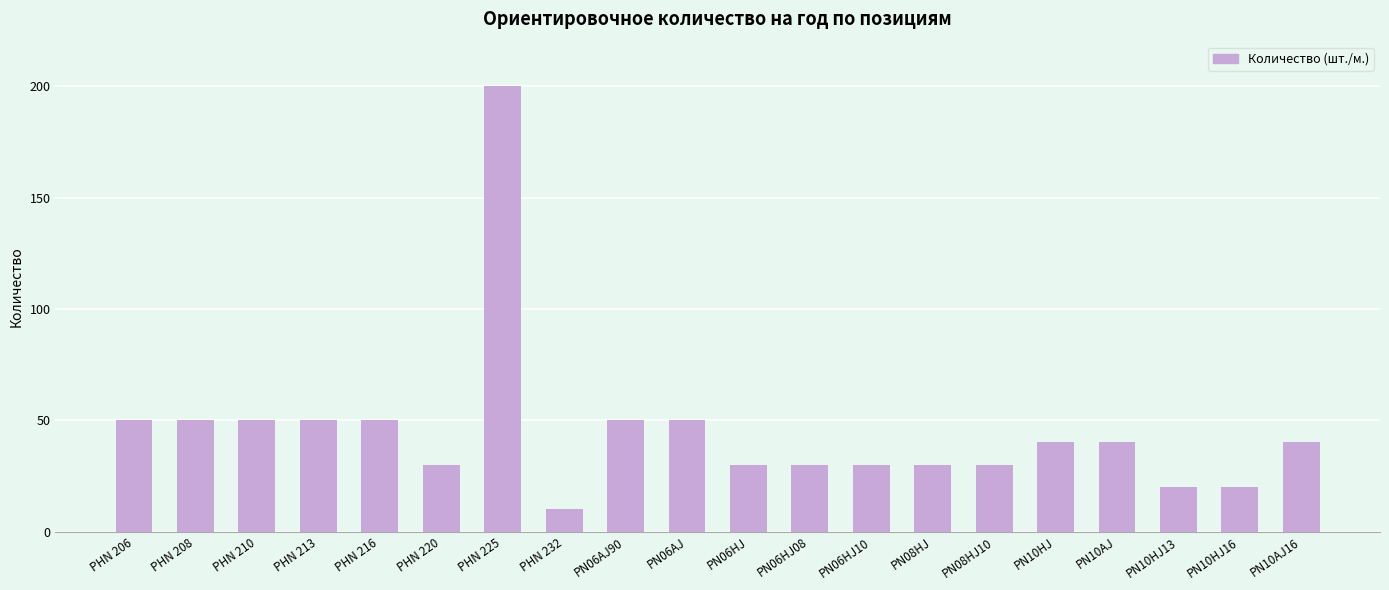

What is the sum of the values at PHN 232 and PHN 216?

60